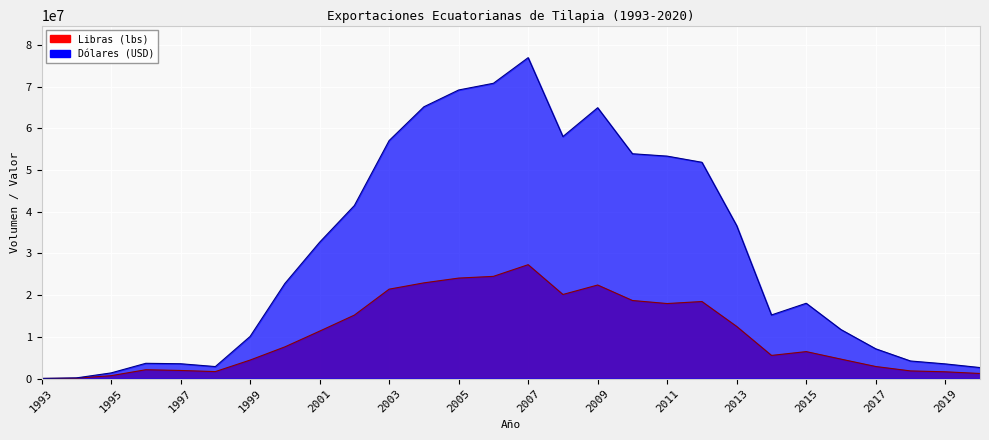

What is the total value across all series at 2008?

78221738.3